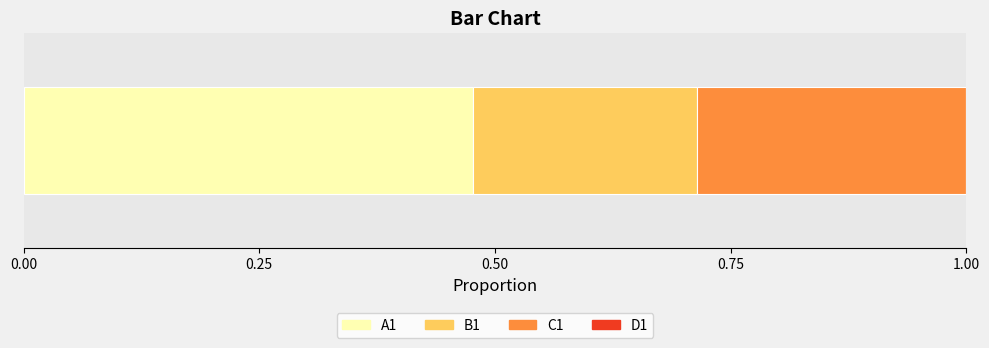

What position from the right is D1?

1